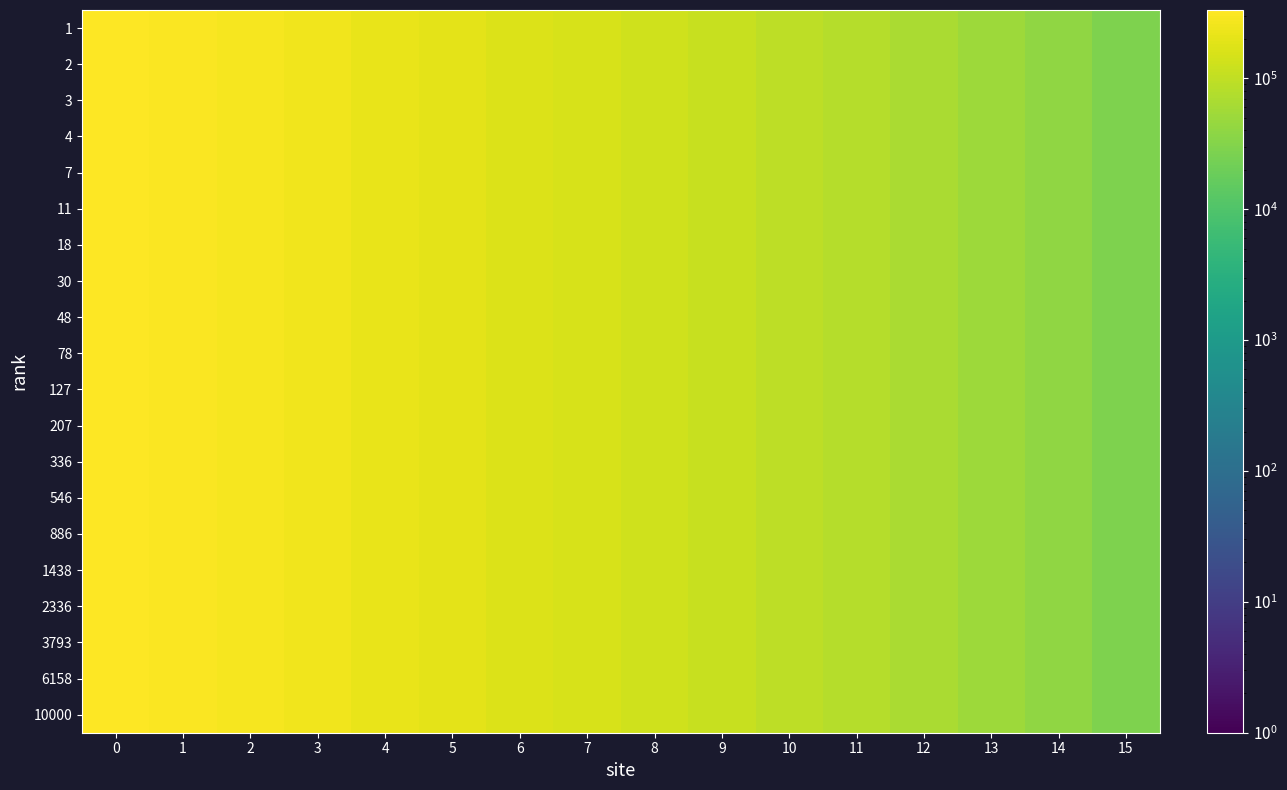

What is the total value across all series at 2?

5479752.3